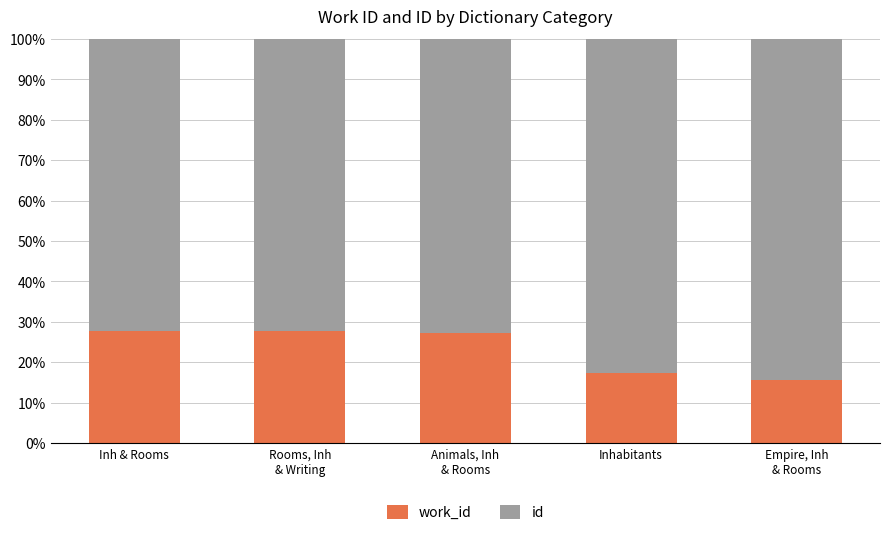

What is the total value across all series at Inhabitants?

100.0